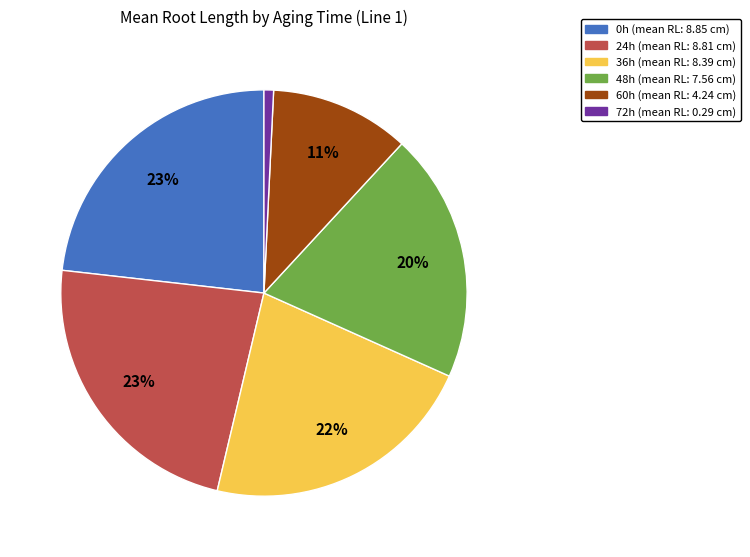

What percentage is the 0h slice, to the nearest percent?

23%